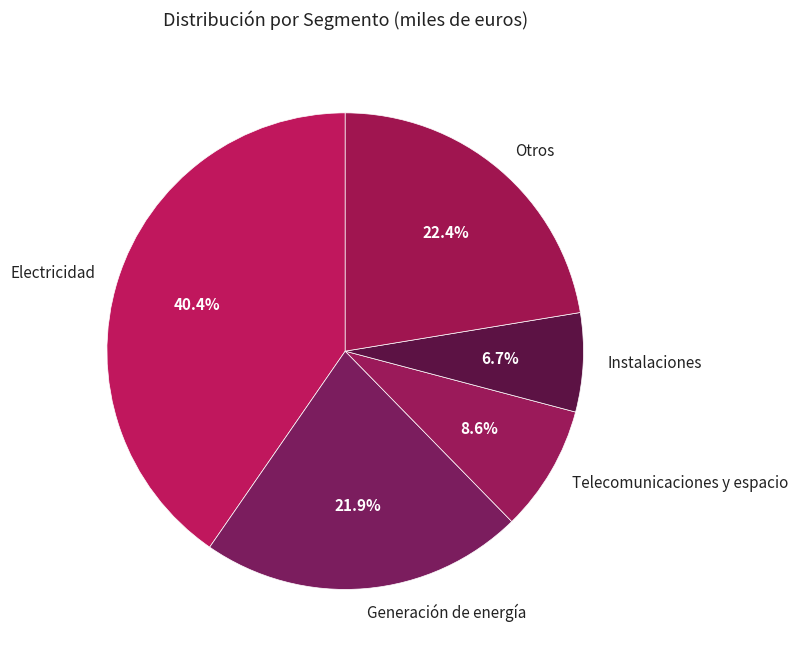

To the nearest percent, what is the combined percentage of Electricidad and Telecomunicaciones y espacio?

49%